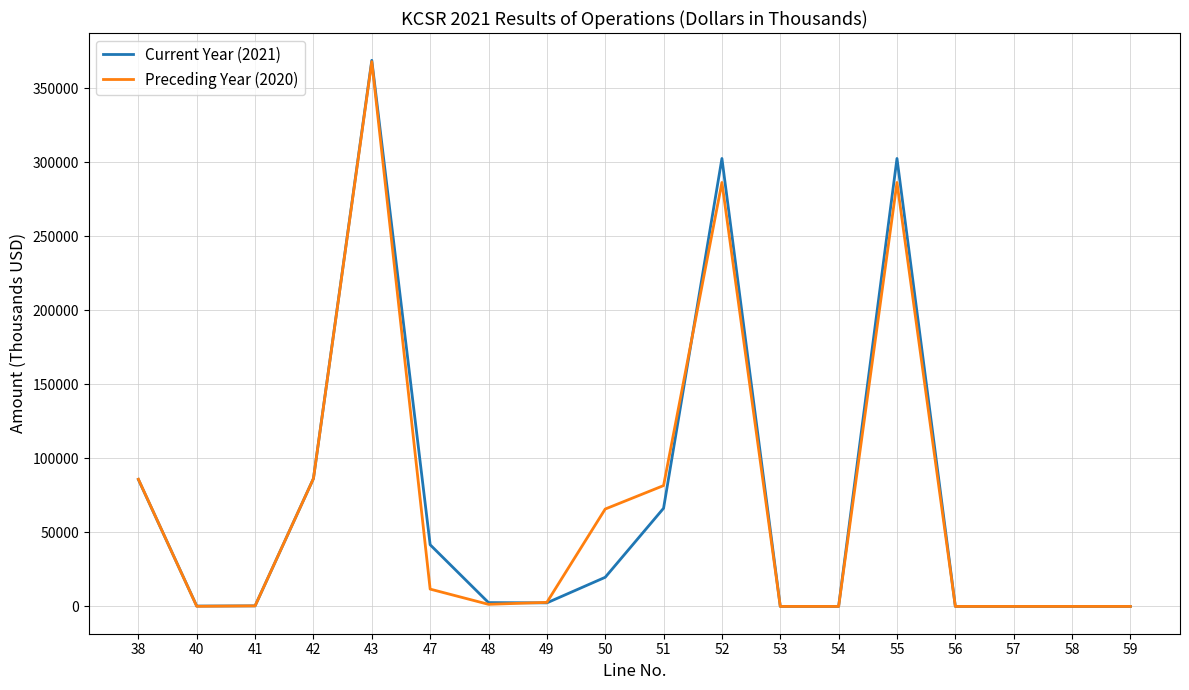

Which series has the widest spread of values?

Current Year (2021)